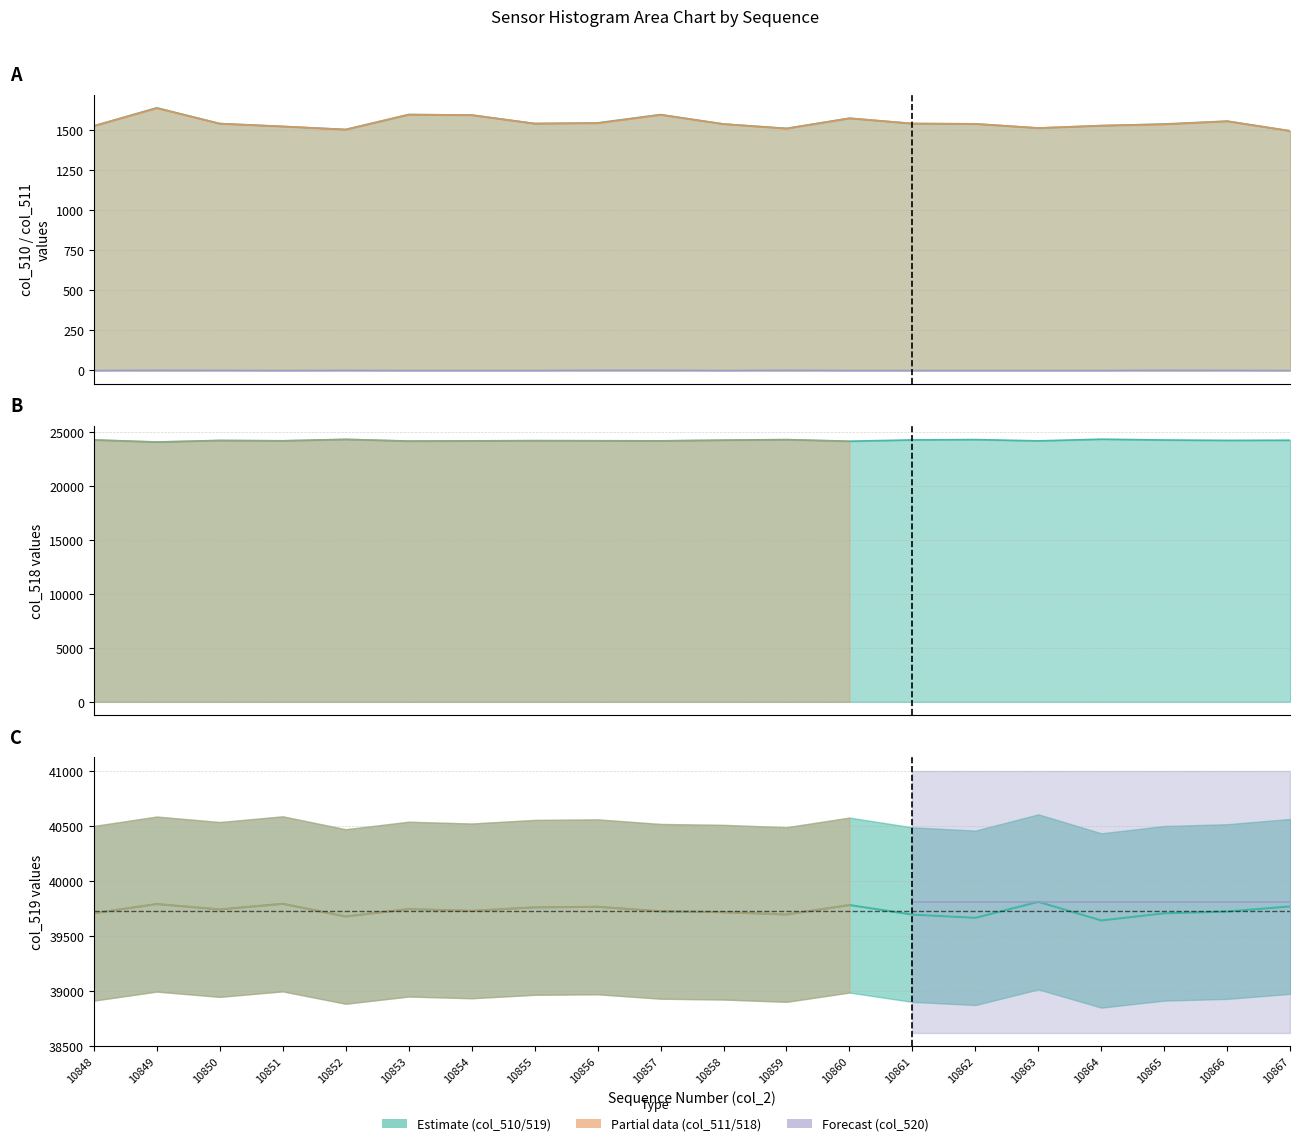

What is the total value across all series at 10867?

67031